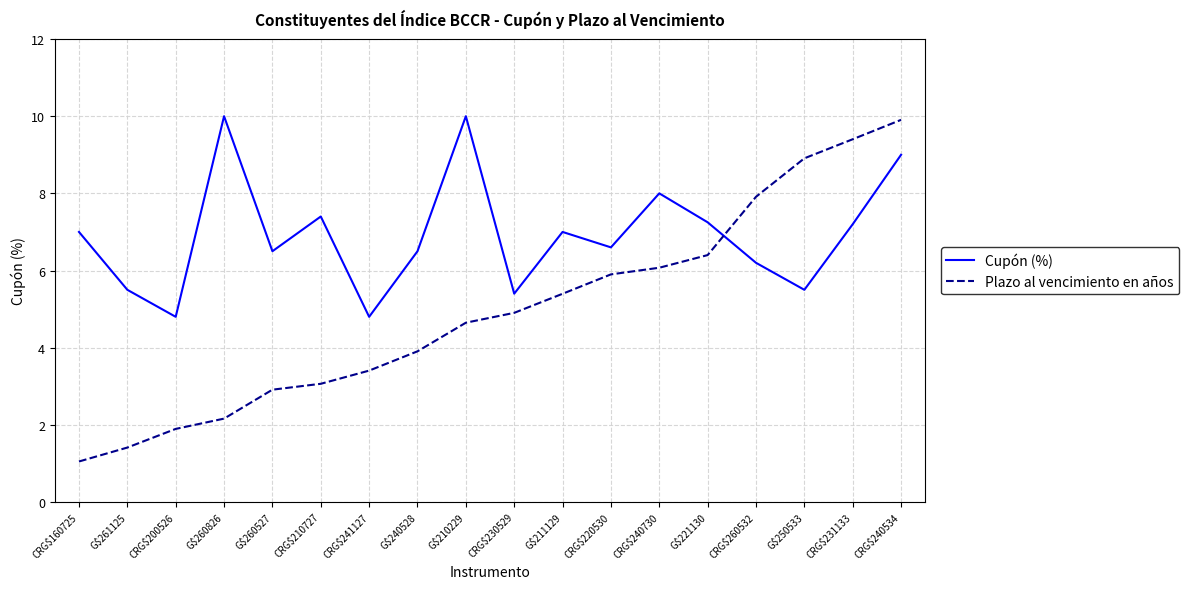

Which series has the largest range (max minus min)?

Plazo al vencimiento en años